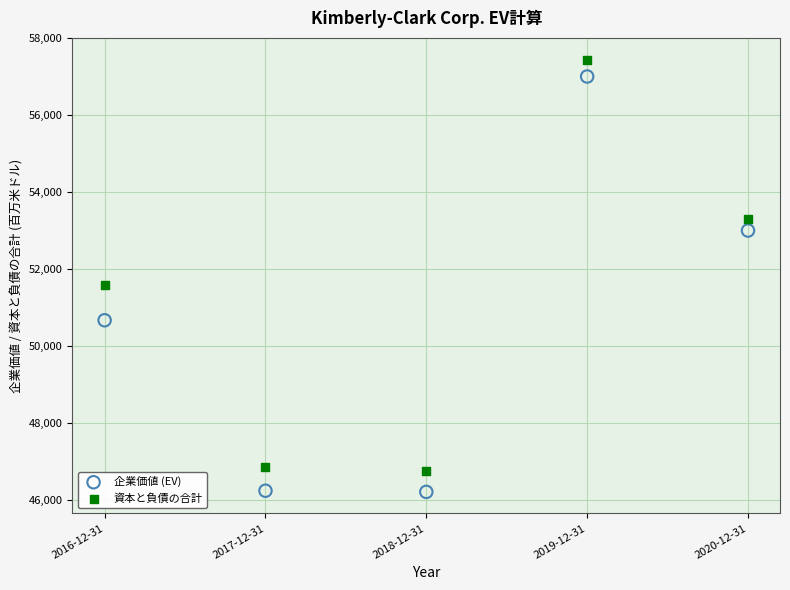

What are all the series names shown in the legend?

企業価値 (EV), 資本と負債の合計